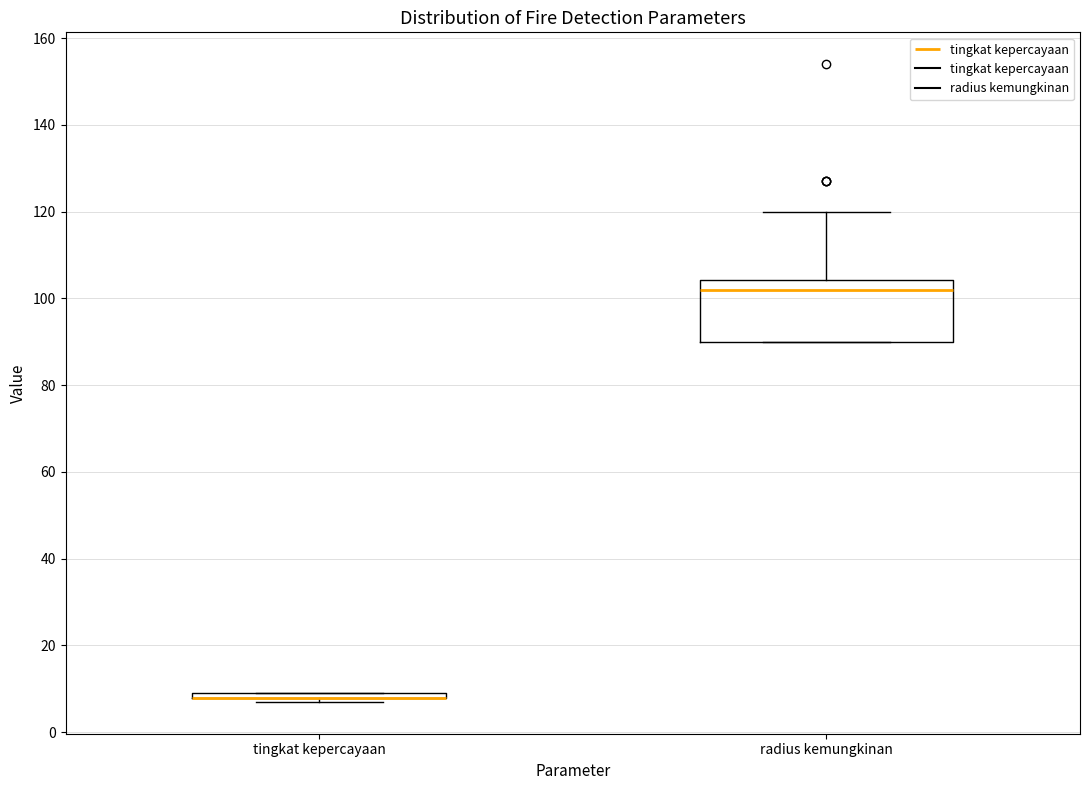

Where does the median line of the box for radius kemungkinan sit on the y-axis? The values are not printed on the chart, so give them approximately, as read against the axis.

102